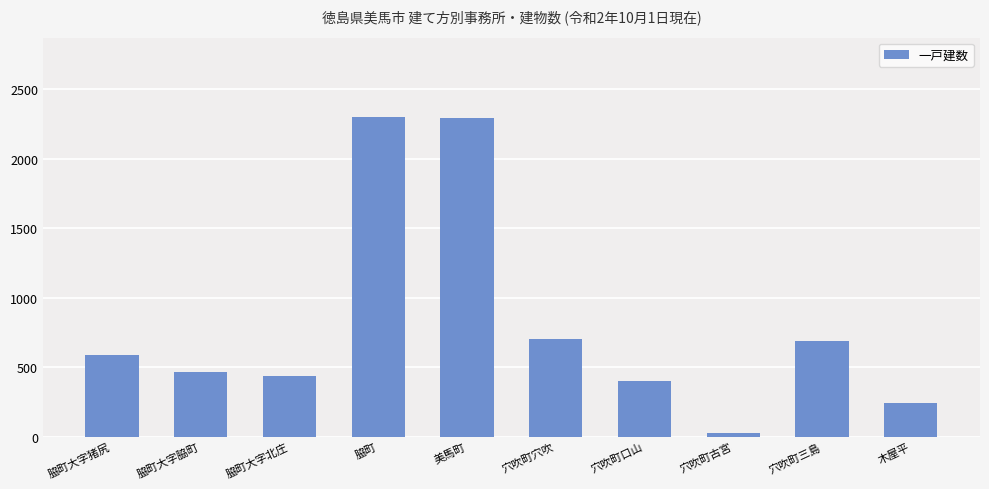

What is the difference between the maximum and minimum values?

2271